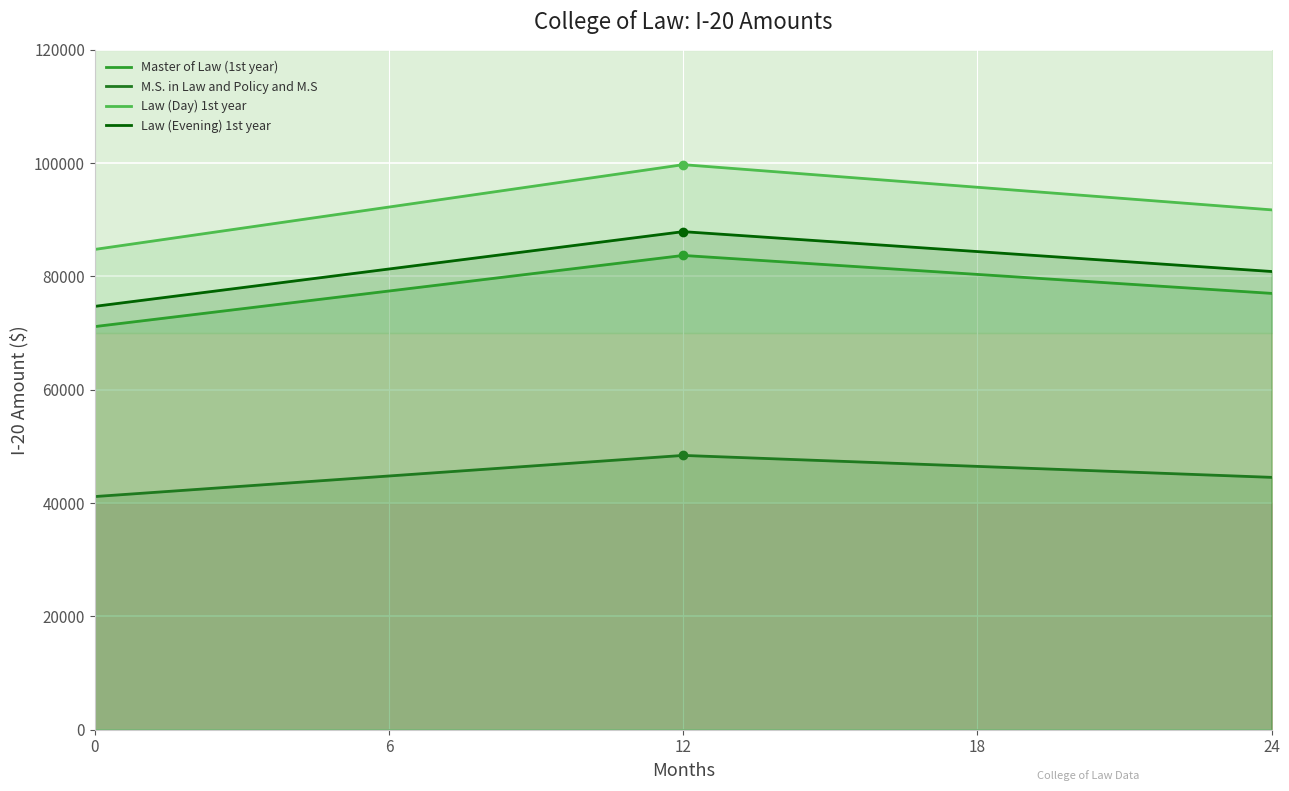

What is the greatest value displayed?

99734.2